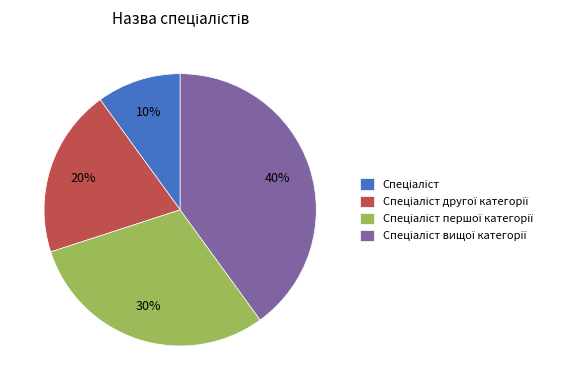

To the nearest percent, what is the average slice percentage?

25%